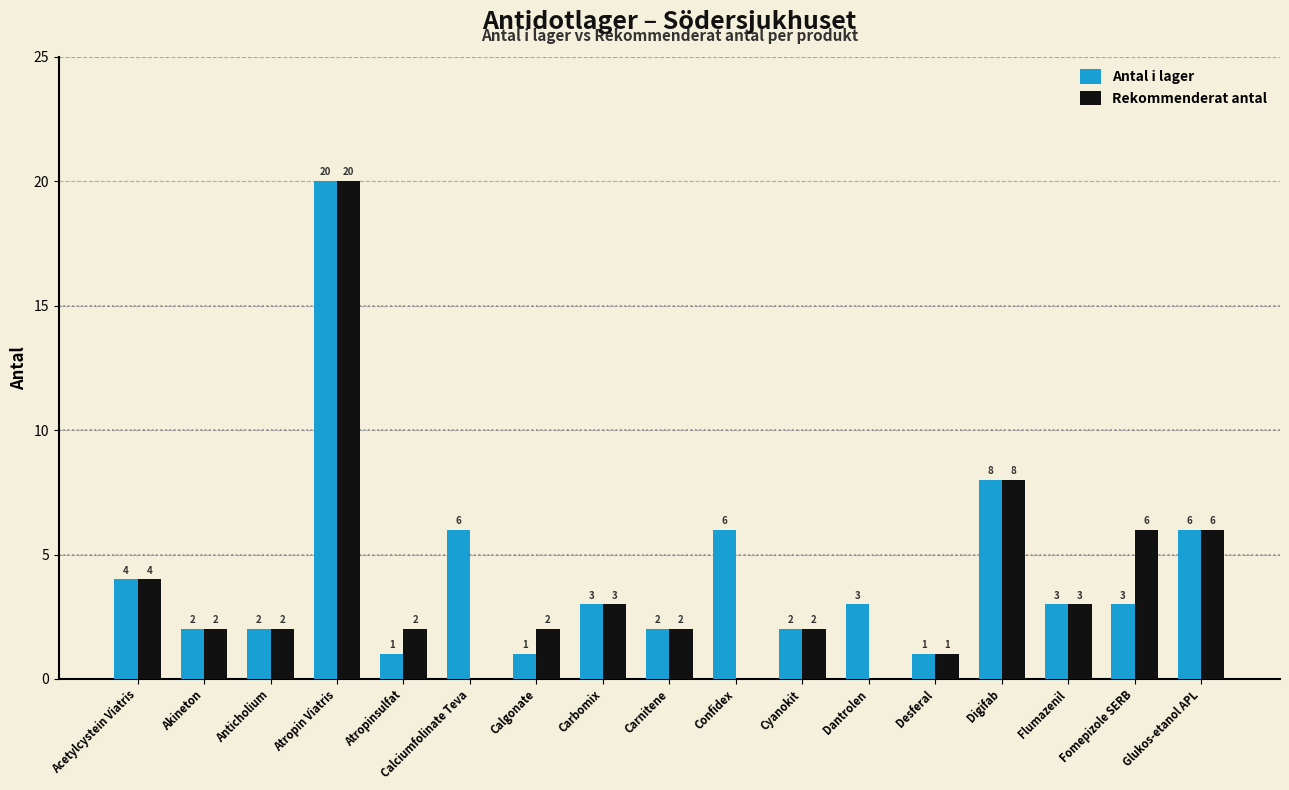

True or false: Antal i lager has a value of 6 at Glukos-etanol APL.

True